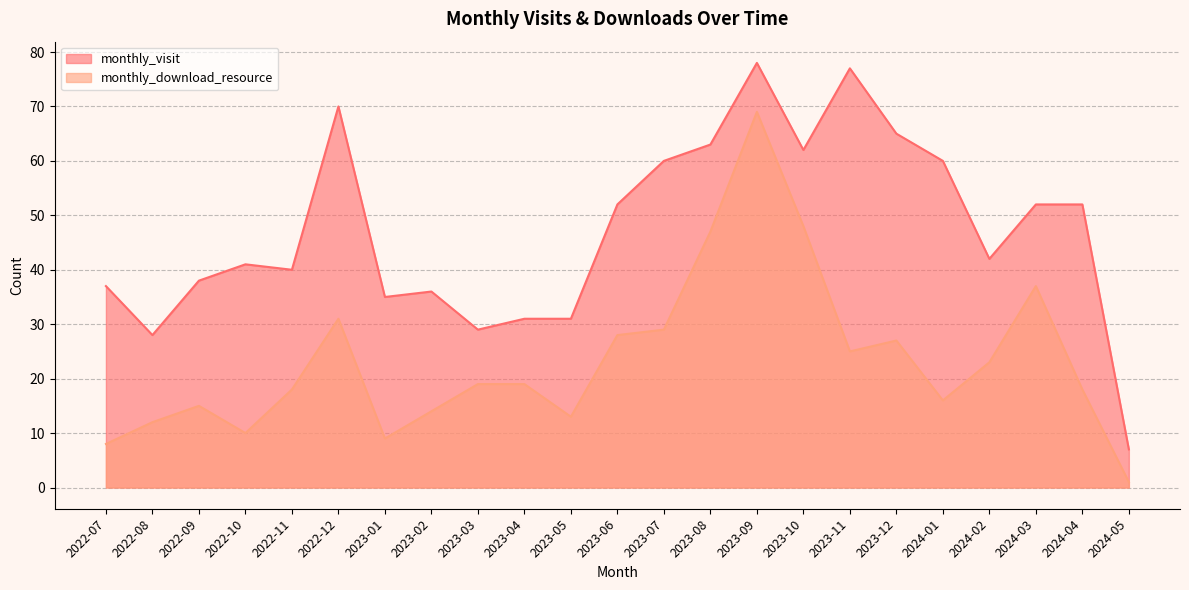

True or false: monthly_visit and monthly_download_resource intersect in this chart.

False